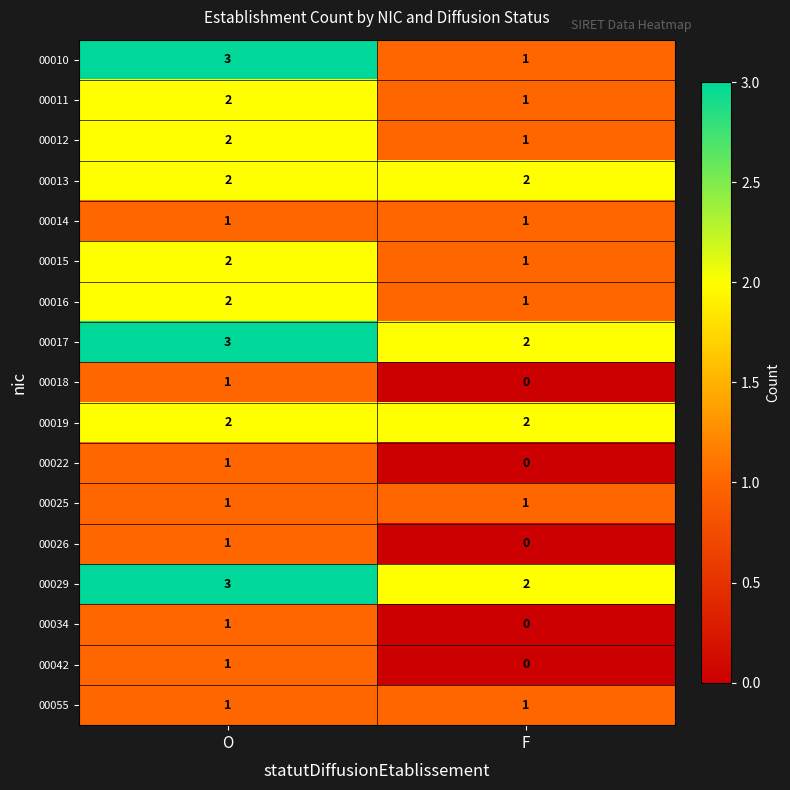

Is the value of 00016 at F greater than the value of 00042 at F?

Yes